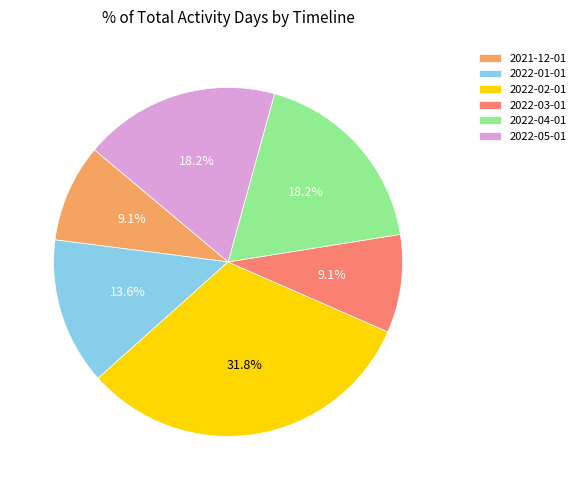

How many segments does this pie chart have?

6